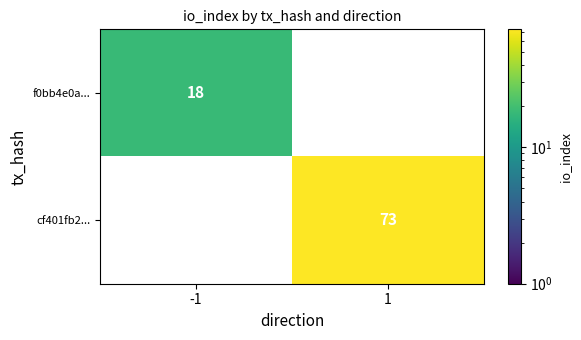

True or false: f0bb4e0a... has a value of 27 at -1.

False